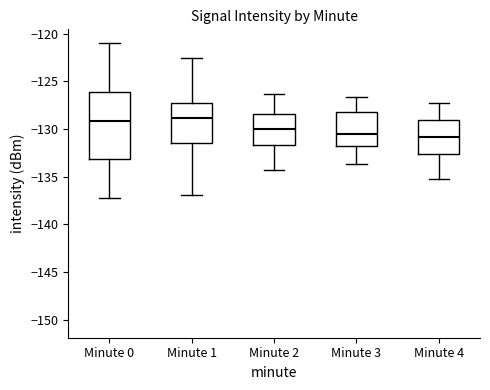

Which box is the tallest, from its lower edge to its upper edge?

Minute 0